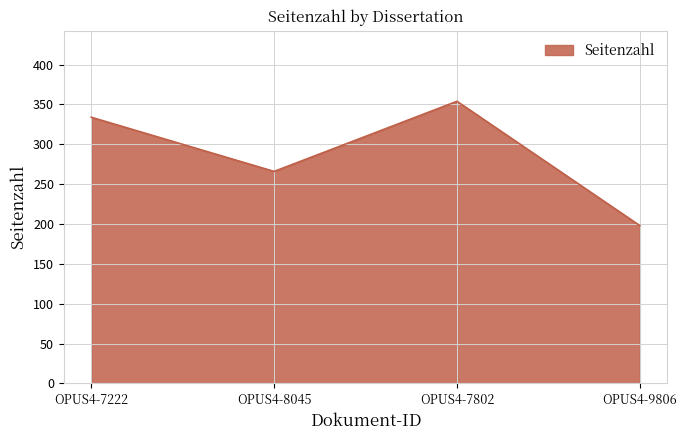

The chart shows a value of 405 at OPUS4-8045. True or false?

False